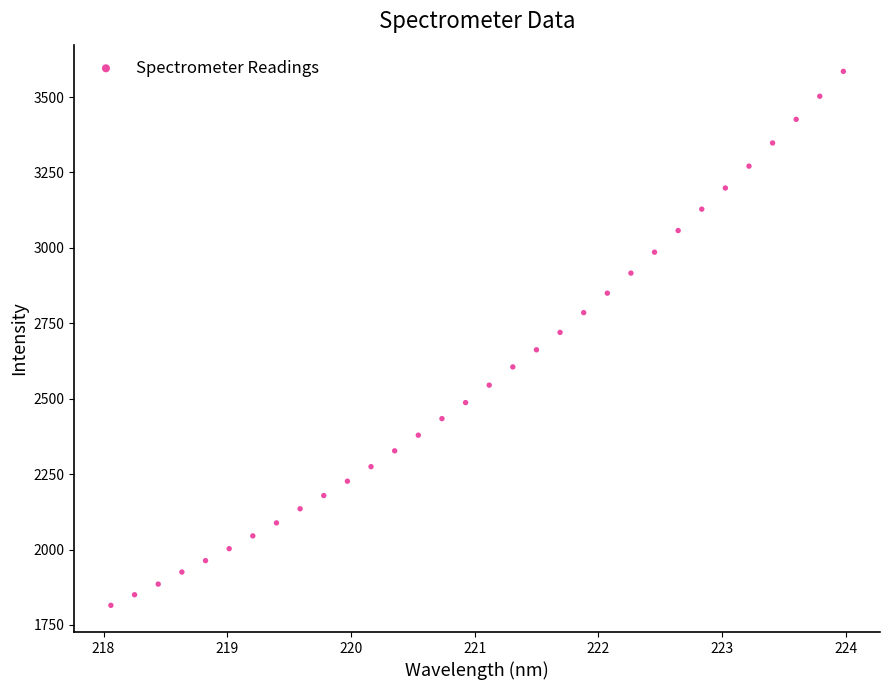

What is the range of Y values (max minus min)?

1770.0